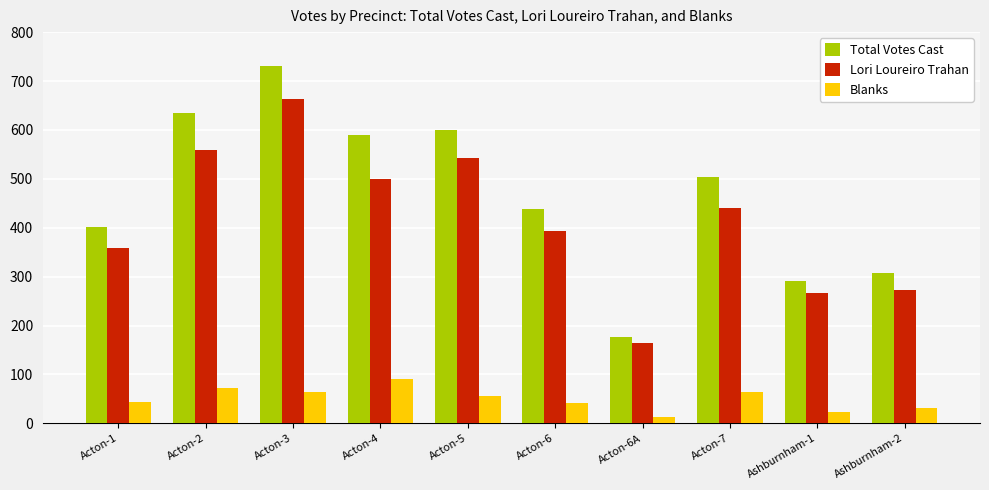

At which category is the sum across all series the highest?

Acton-3